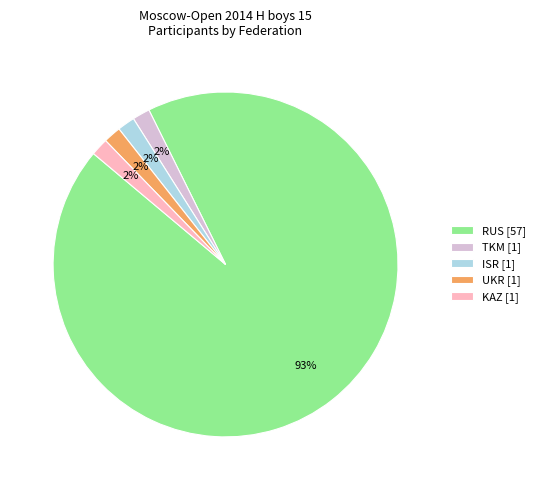

Count the number of slices in the pie.

5